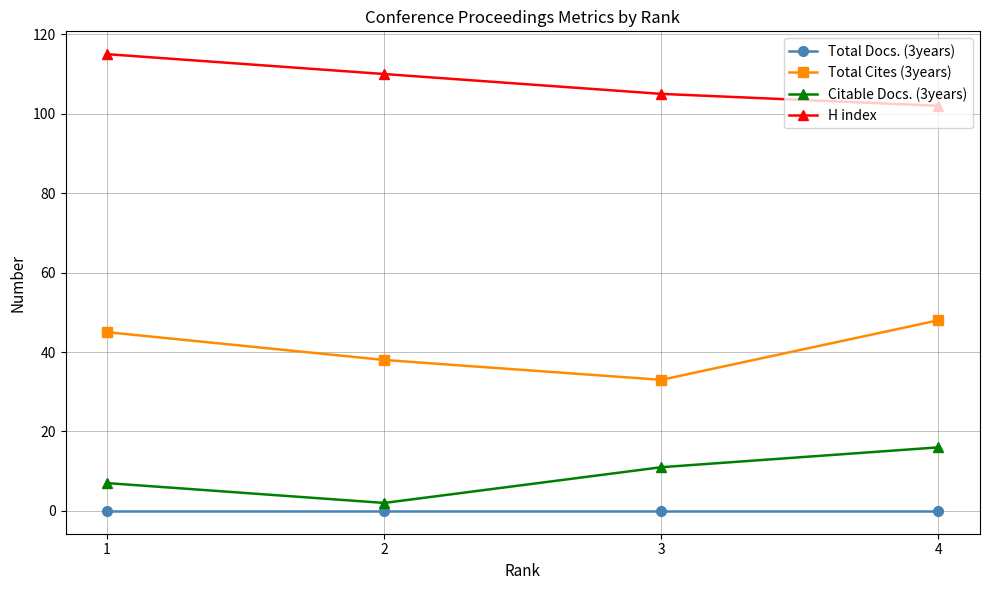

What are all the series names shown in the legend?

Total Docs. (3years), Total Cites (3years), Citable Docs. (3years), H index